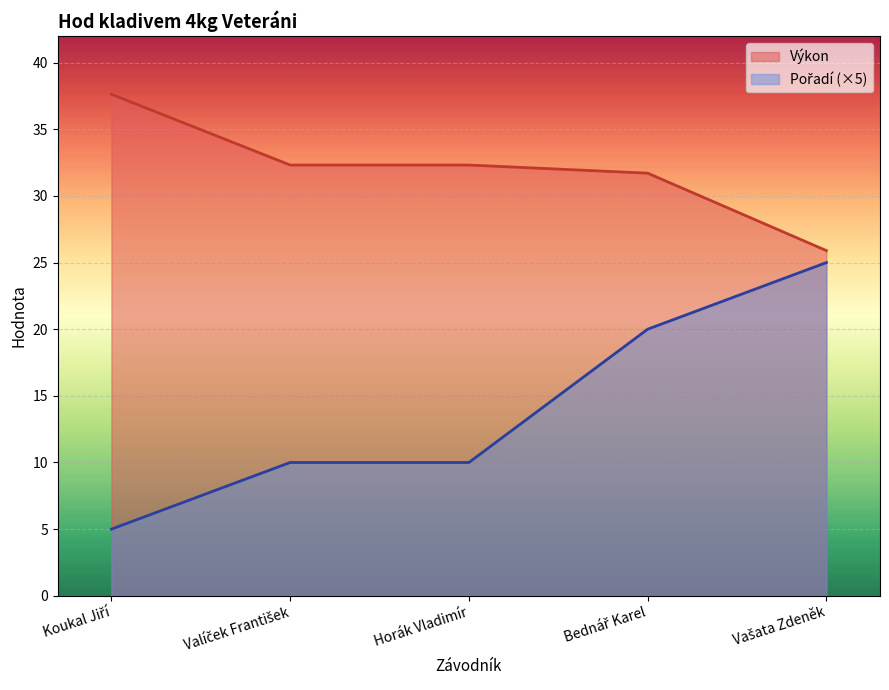

Reading left to right, what are all the values shown in this chart?

Pořadí: 5.0	10.0	10.0	20.0	25.0
Výkon: 37.6	32.3	32.3	31.7	25.9